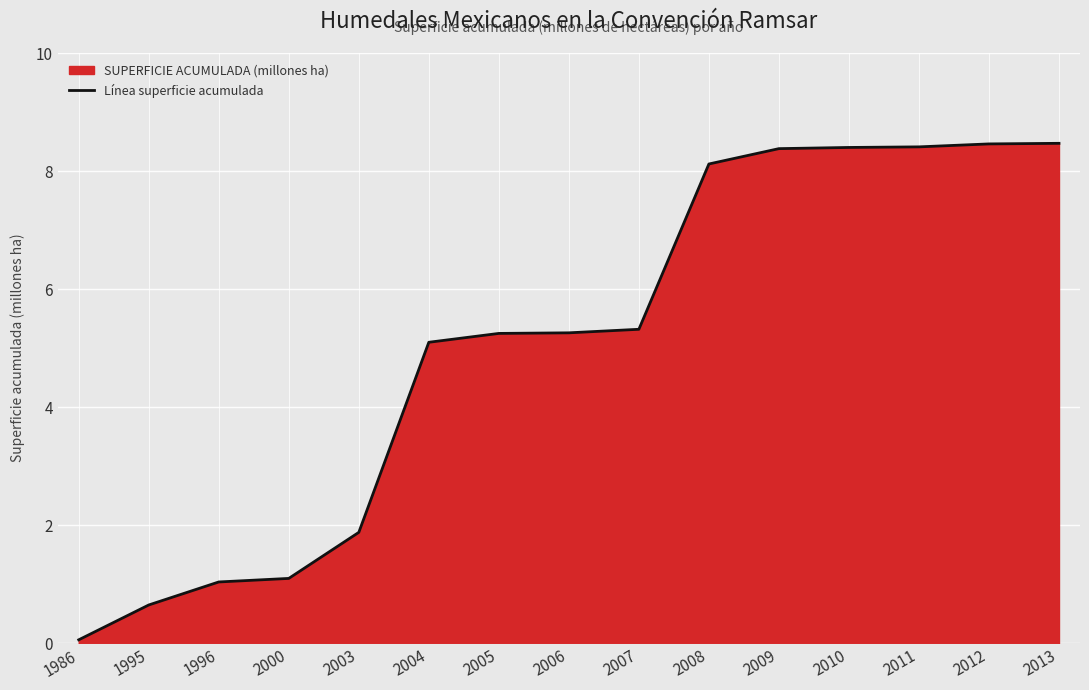

What is the value of the 10th point from the left?

8.1